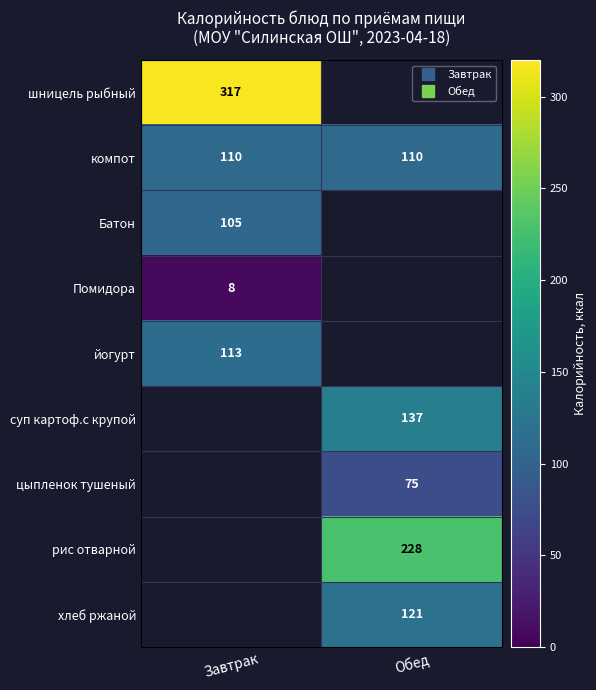

Is it true that цыпленок тушеный equals 75.0 at Обед?

True